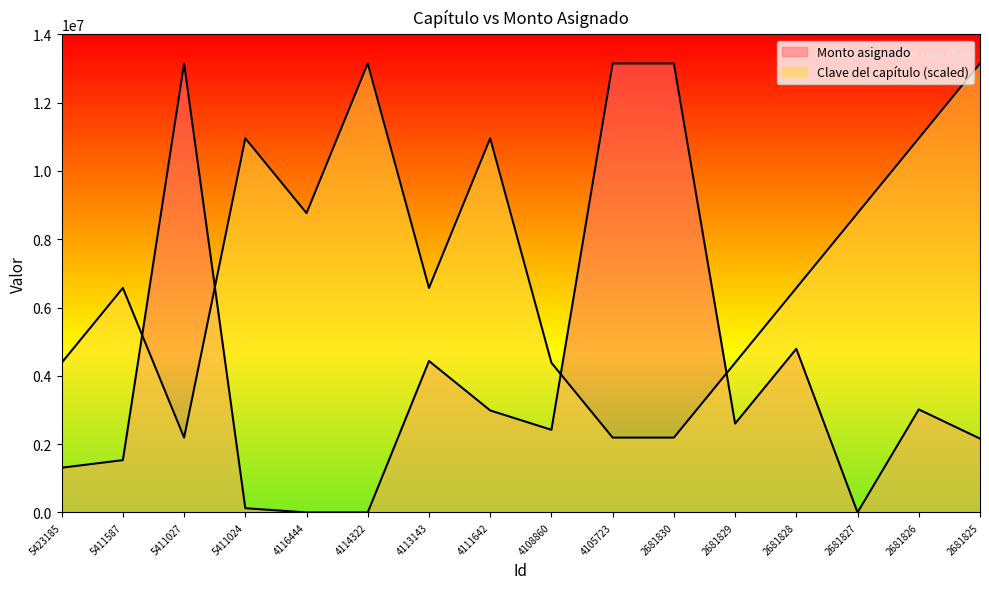

How many values in the Monto asignado series exceed 2601970?

8